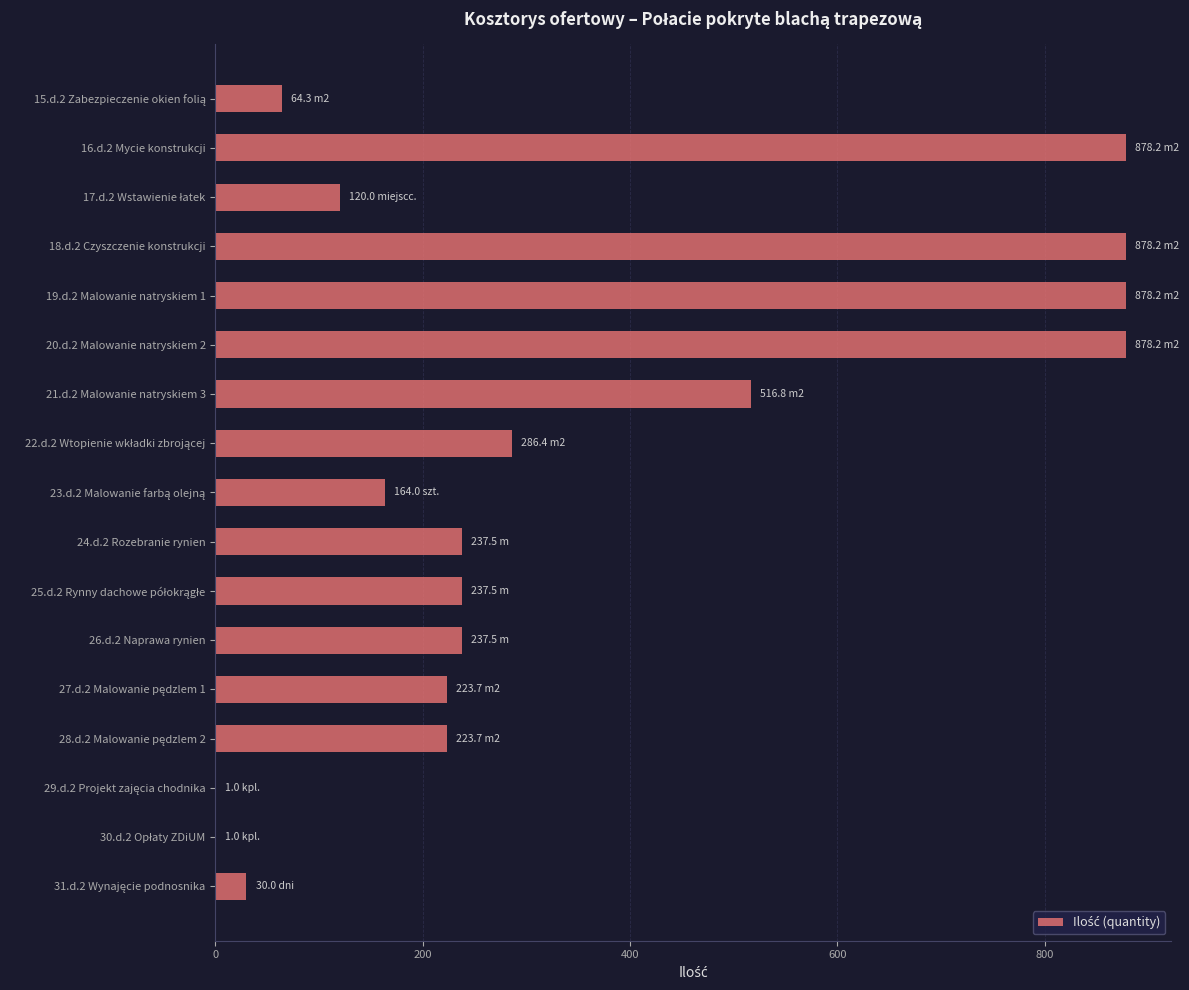

The value at 20.d.2 Malowanie natryskiem 2 is 559.2. True or false?

False